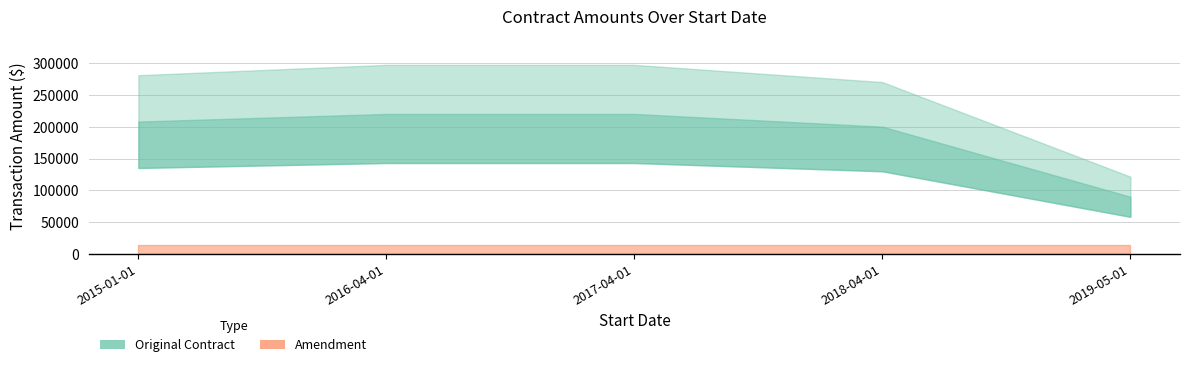

Which series changed the most between 2015-01-01 and 2019-05-01?

Original Contract